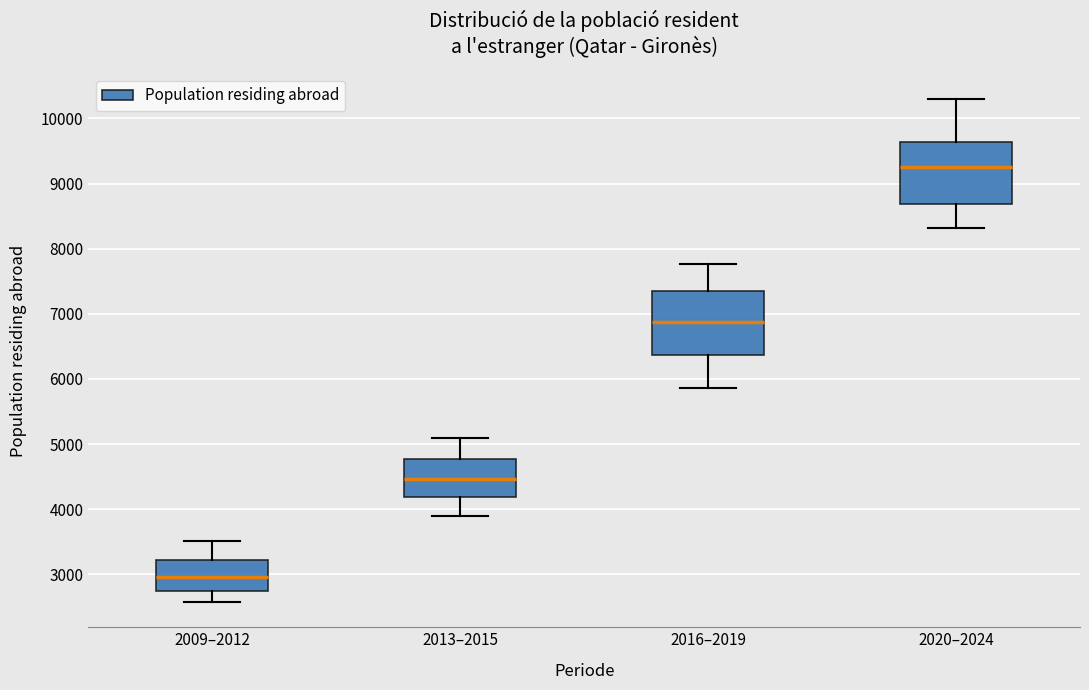

Which box has the highest median line?

2020–2024